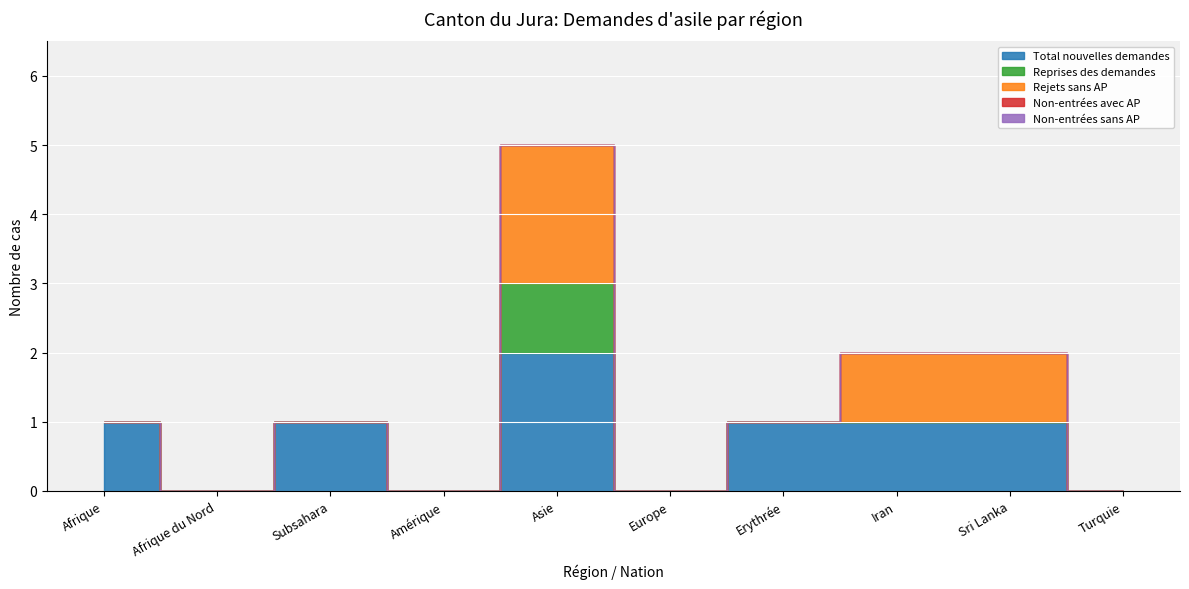

Which has a higher value, Iran or Turquie?

Iran